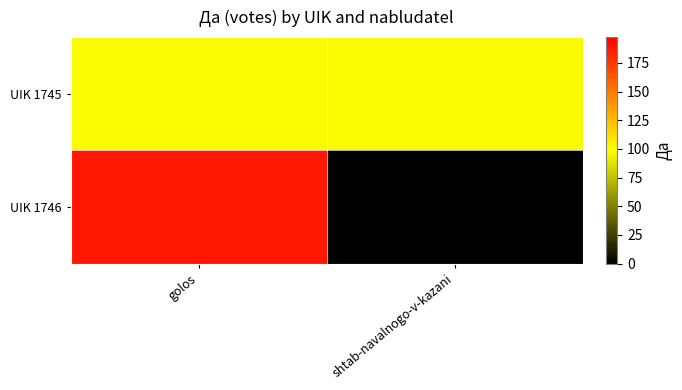

Is it true that UIK 1745 equals 159.4 at golos?

False